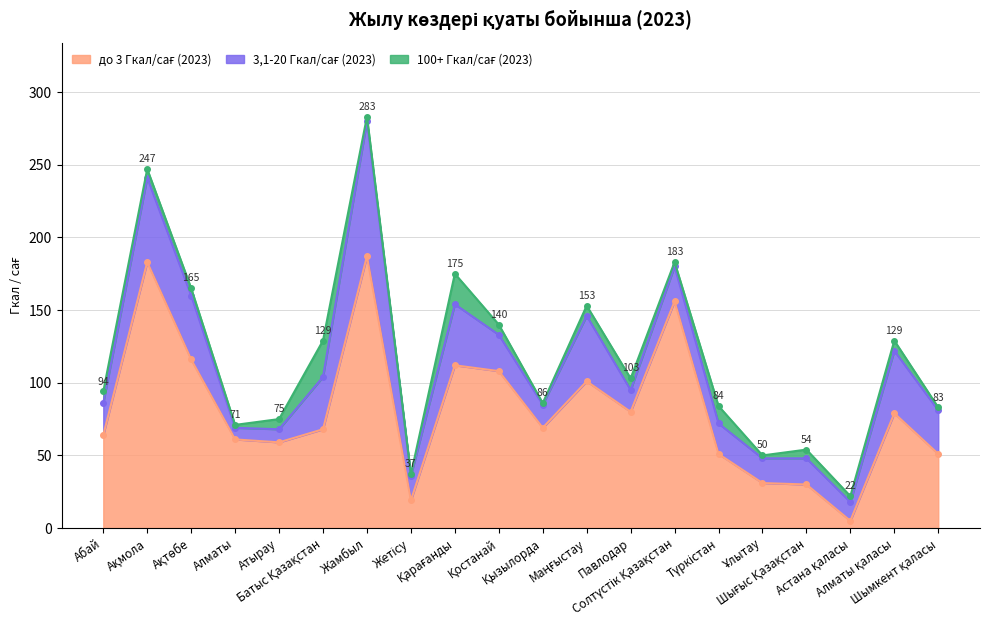

At which category does 3,1-20 Гкал/сағ (2023) reach its first local valley?

Алматы